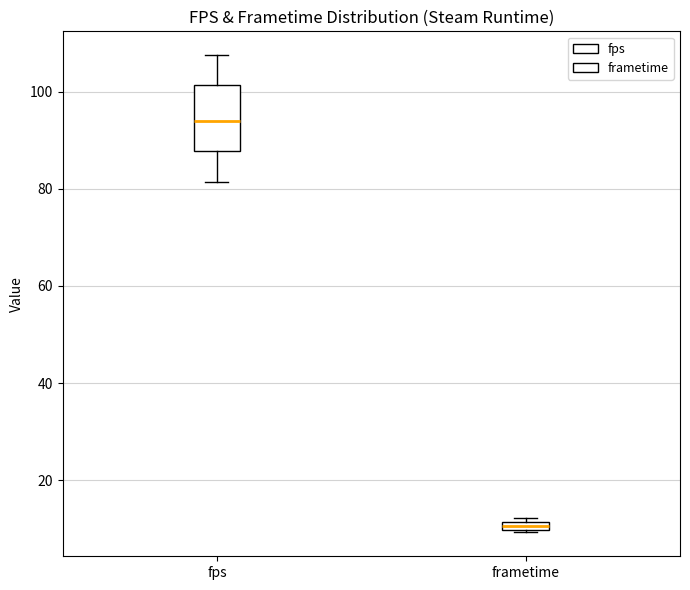

Which box is the tallest, from its lower edge to its upper edge?

fps